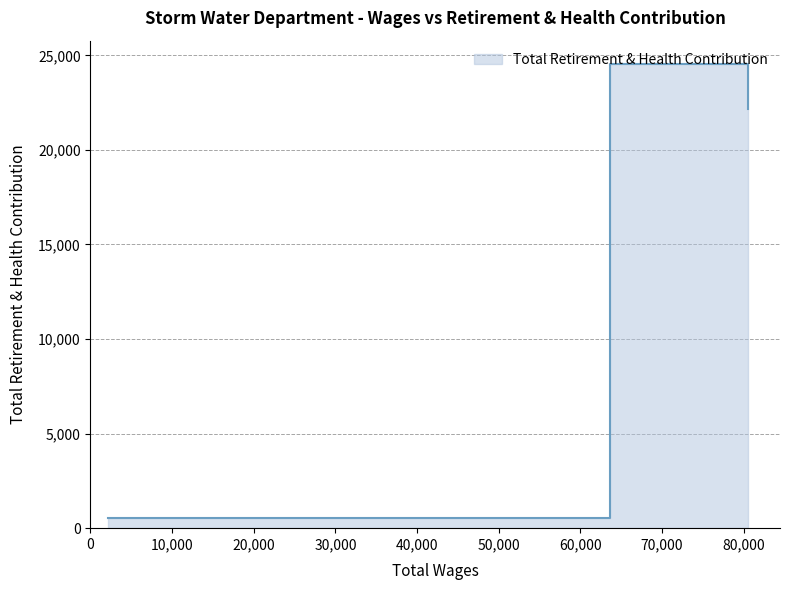

What is the smallest value displayed?

522